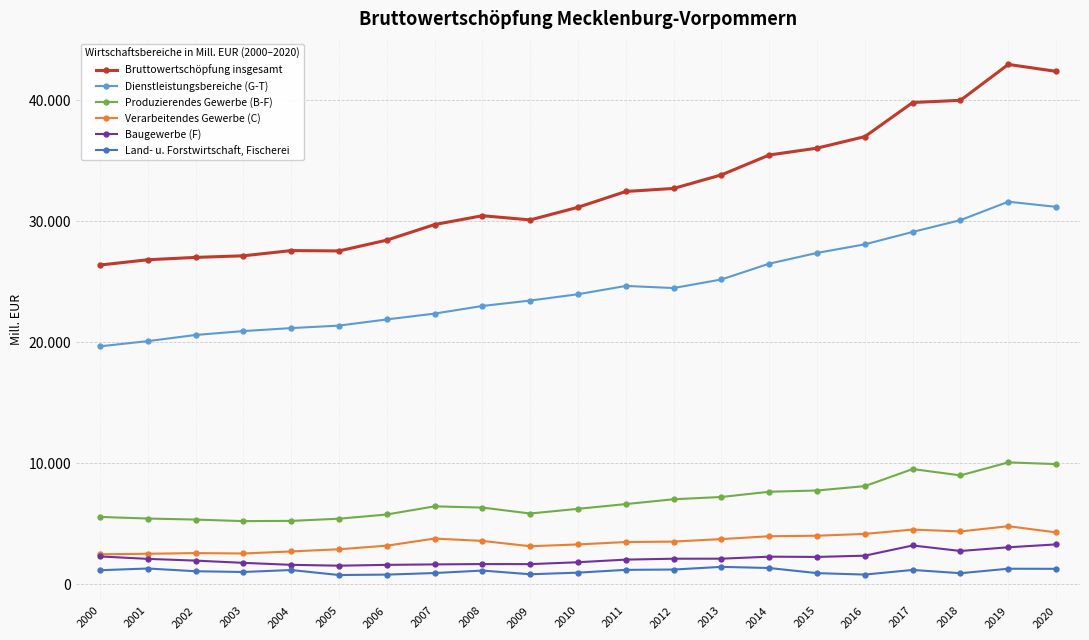

True or false: Produzierendes Gewerbe (B-F) has more than 1 points higher than both neighbors.

True